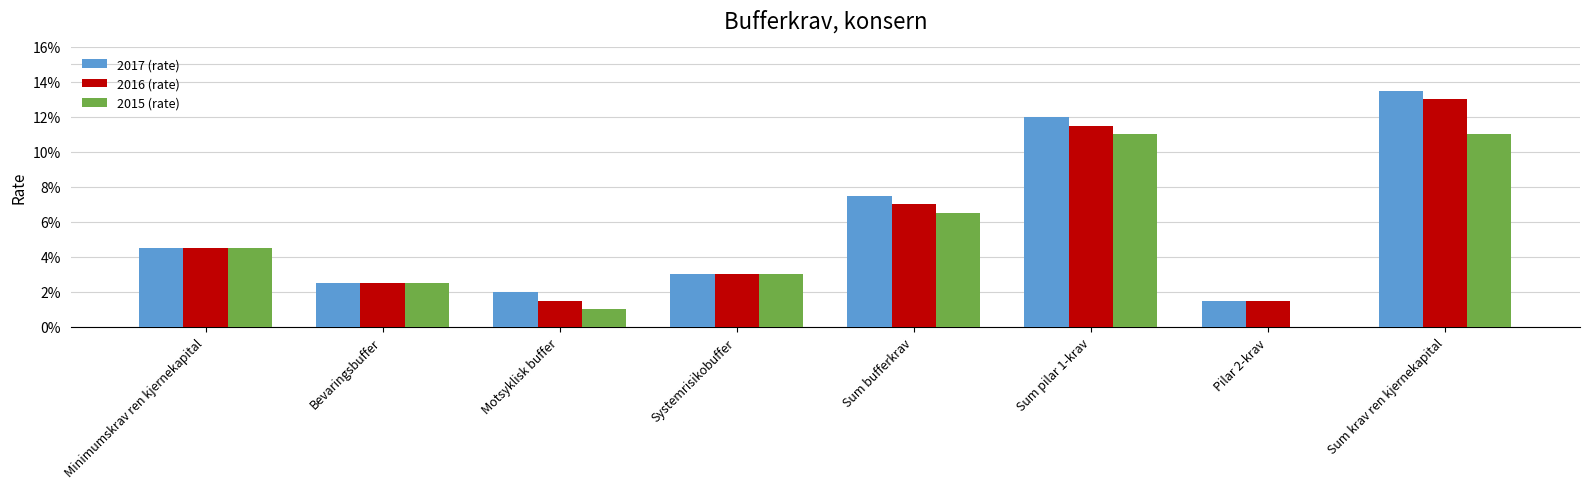

Rank the categories by 2015 (rate) value from lowest to highest.

Pilar 2-krav, Motsyklisk buffer, Bevaringsbuffer, Systemrisikobuffer, Minimumskrav ren kjernekapital, Sum bufferkrav, Sum krav ren kjernekapital, Sum pilar 1-krav